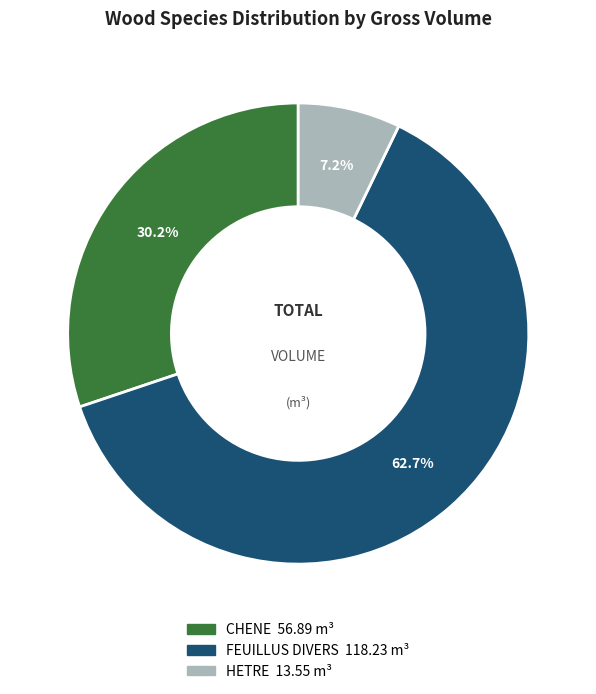

Is there a majority slice in this chart?

Yes